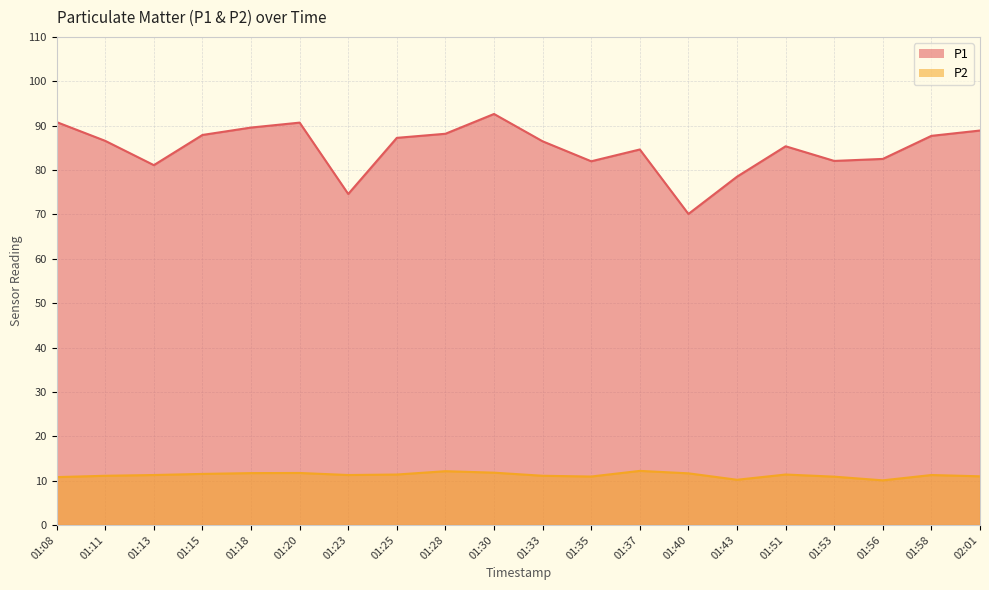

Is the value of P2 at 01:58 greater than the value of P1 at 01:40?

No